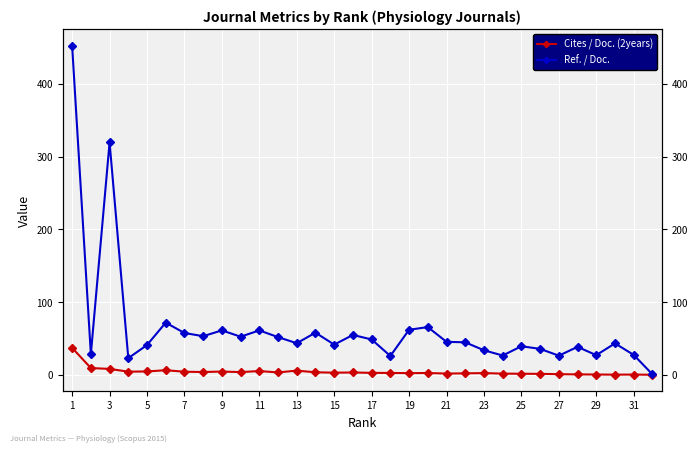

At which label does Cites / Doc. (2years) first exceed 2?

1